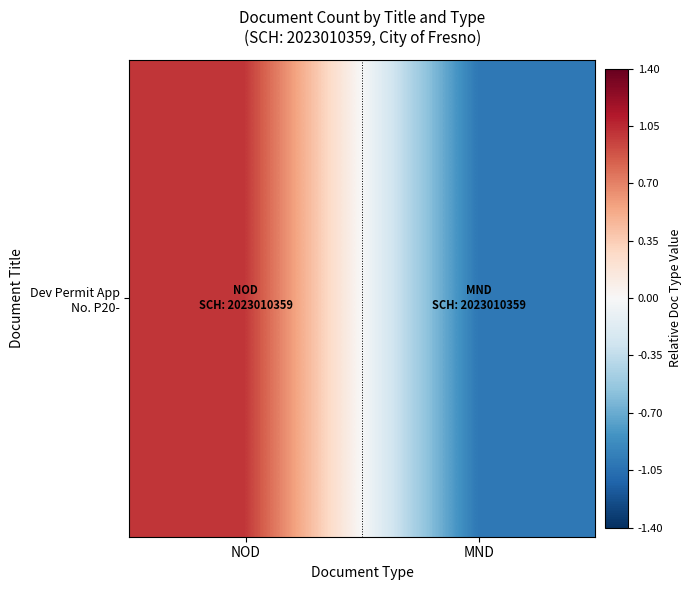

What is the change in value from NOD to MND?

-2